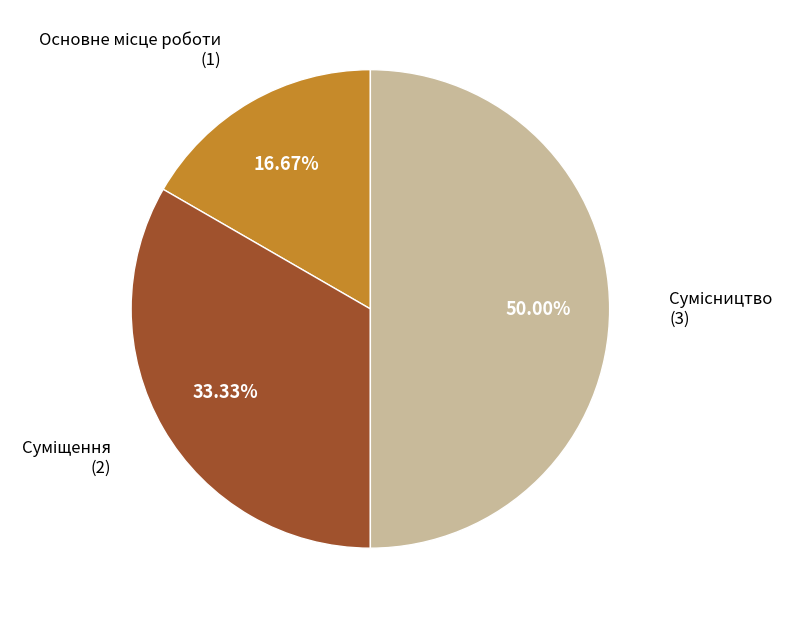

Rank the categories by value from lowest to highest.

Основне місце роботи, Суміщення, Сумісництво